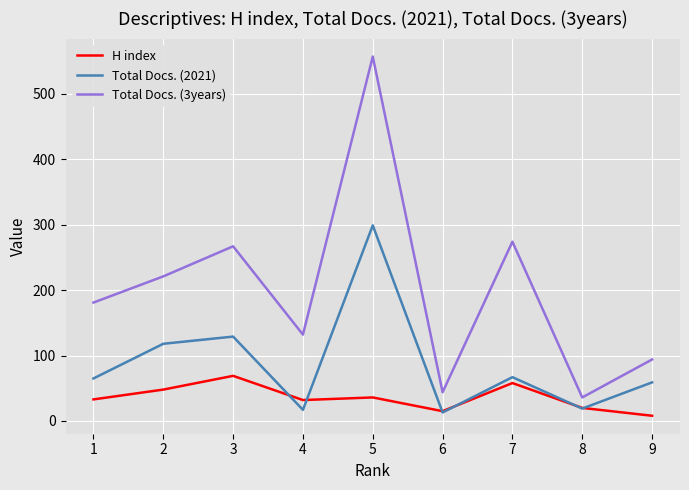

The value of Total Docs. (2021) at 1 is 45. True or false?

False